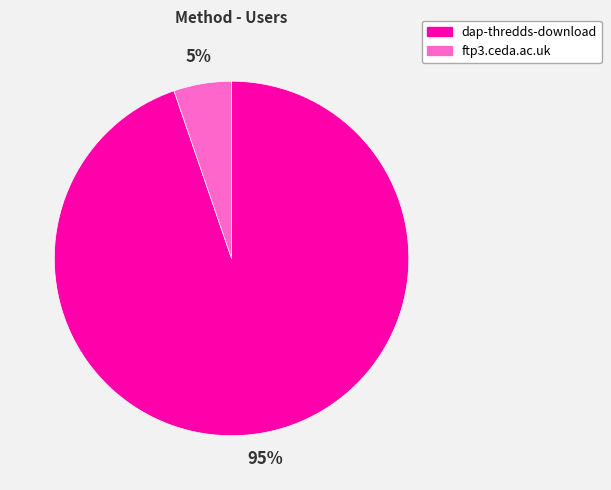

To the nearest percent, what is the average slice percentage?

50%